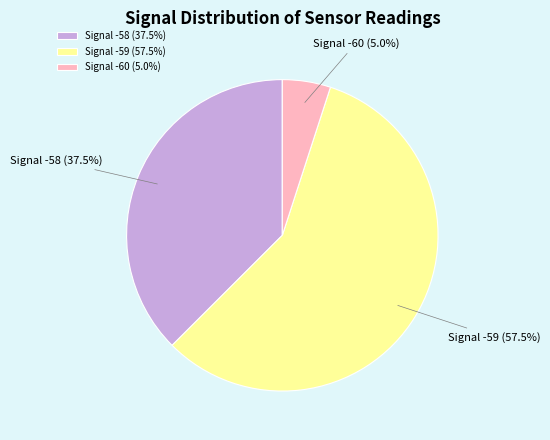

Which has a higher value, Signal -58 (37.5%) or Signal -59 (57.5%)?

Signal -59 (57.5%)